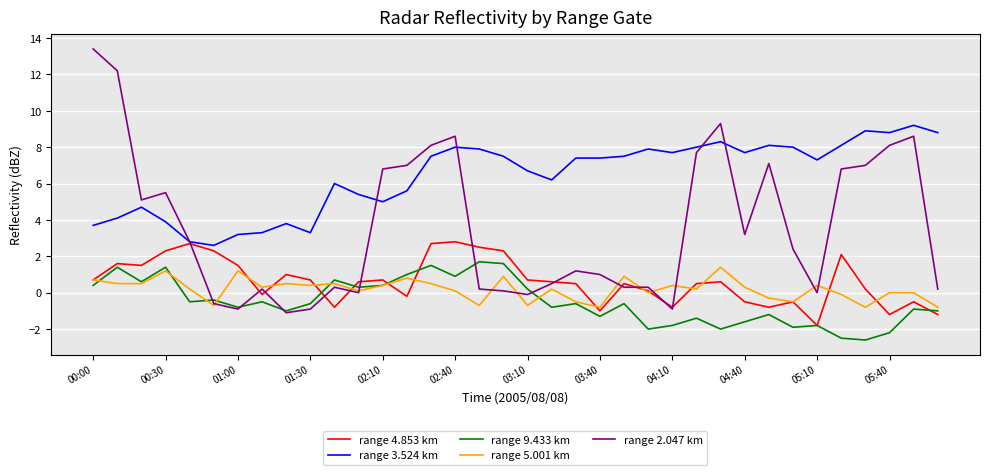

What is the difference between the maximum and minimum values in the range 4.853 km series?

4.6